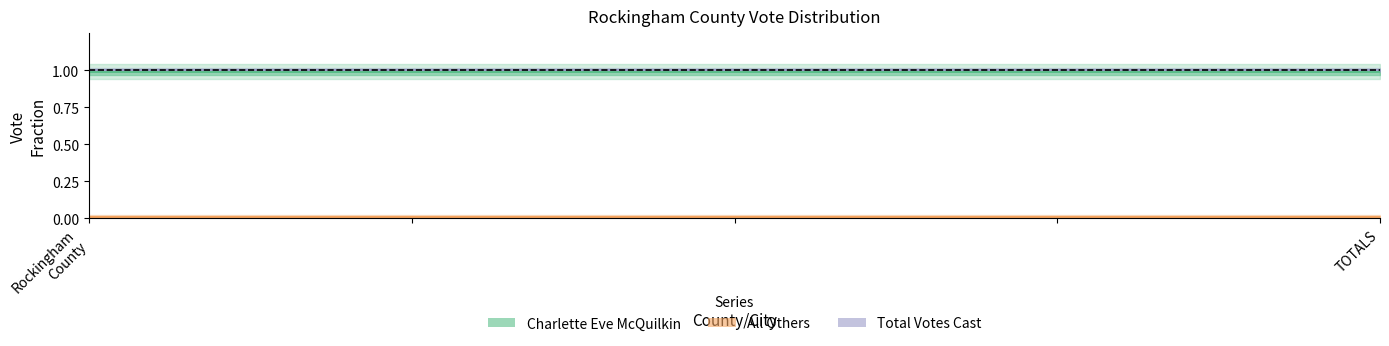

True or false: All Others and Total Votes Cast intersect in this chart.

False